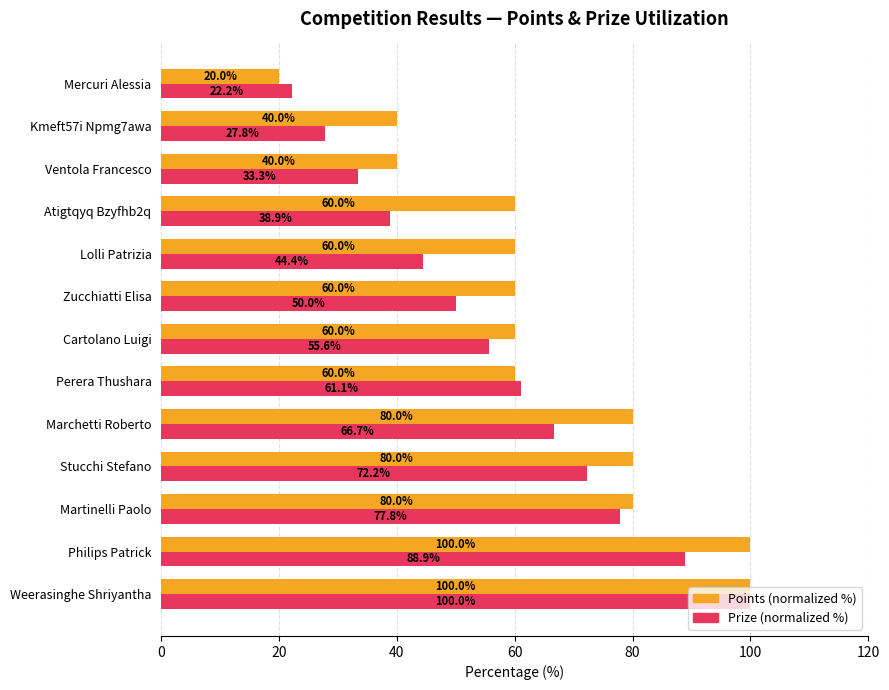

What is the approximate value of Points (normalized %) at Stucchi Stefano?

80.0